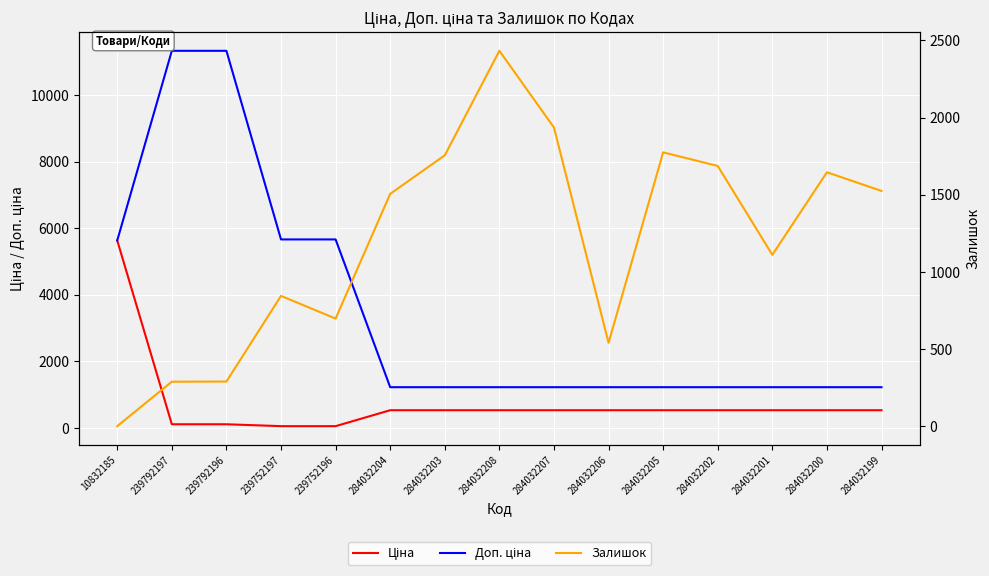

Where do Доп. ціна and Залишок first cross each other?

239752196 and 284032204